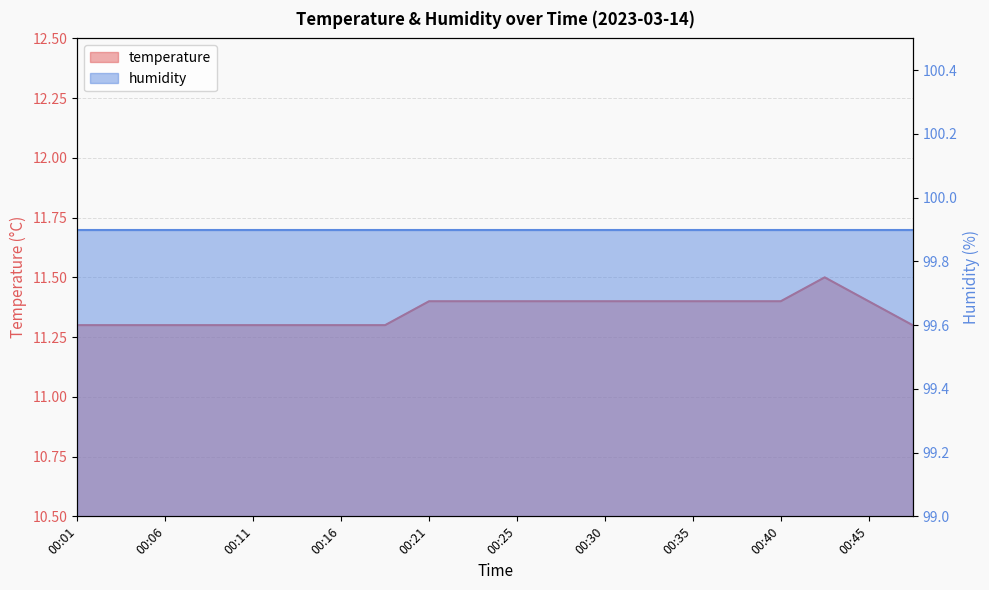

The value at 00:21 is 11.4. True or false?

True